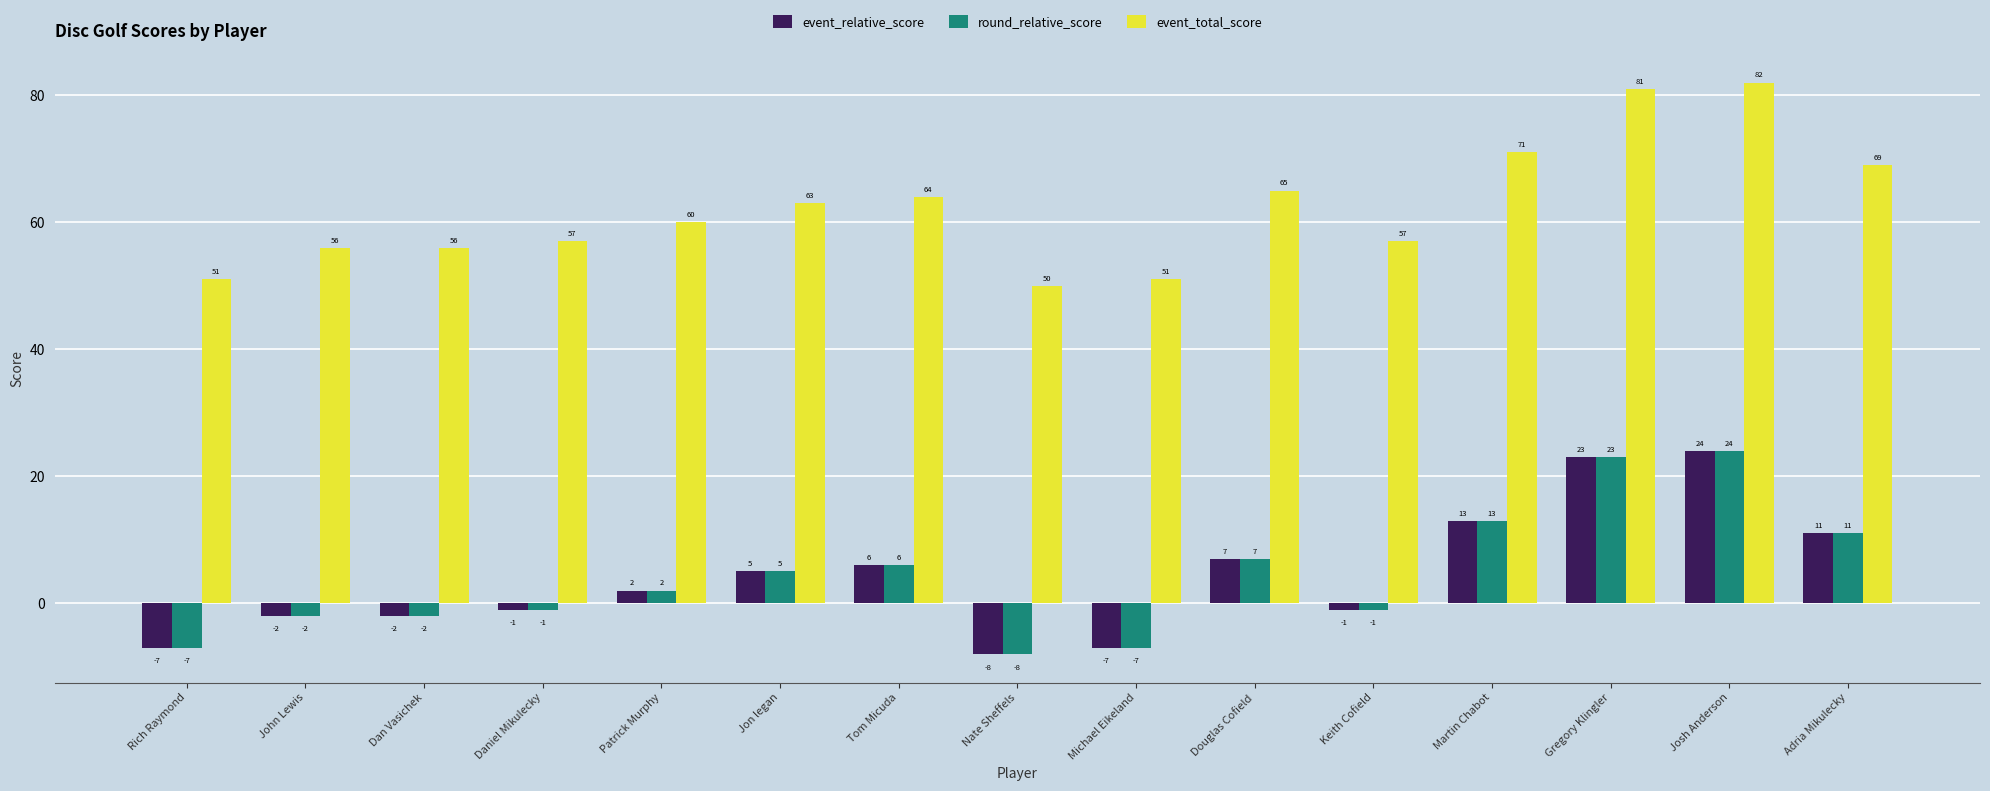

Which series has the largest total across all categories?

event_total_score